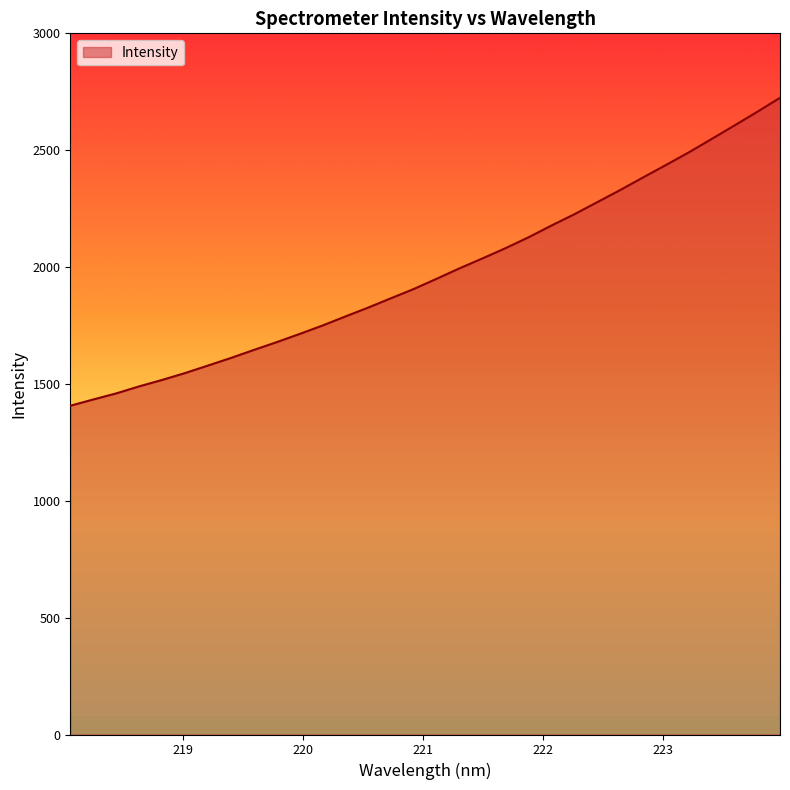

What is the greatest value displayed?

2724.2